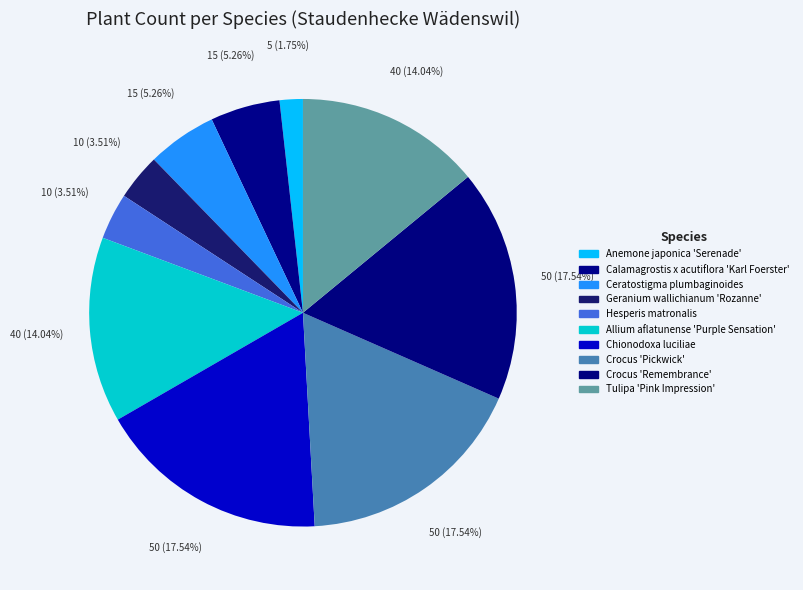

Count the number of slices in the pie.

10